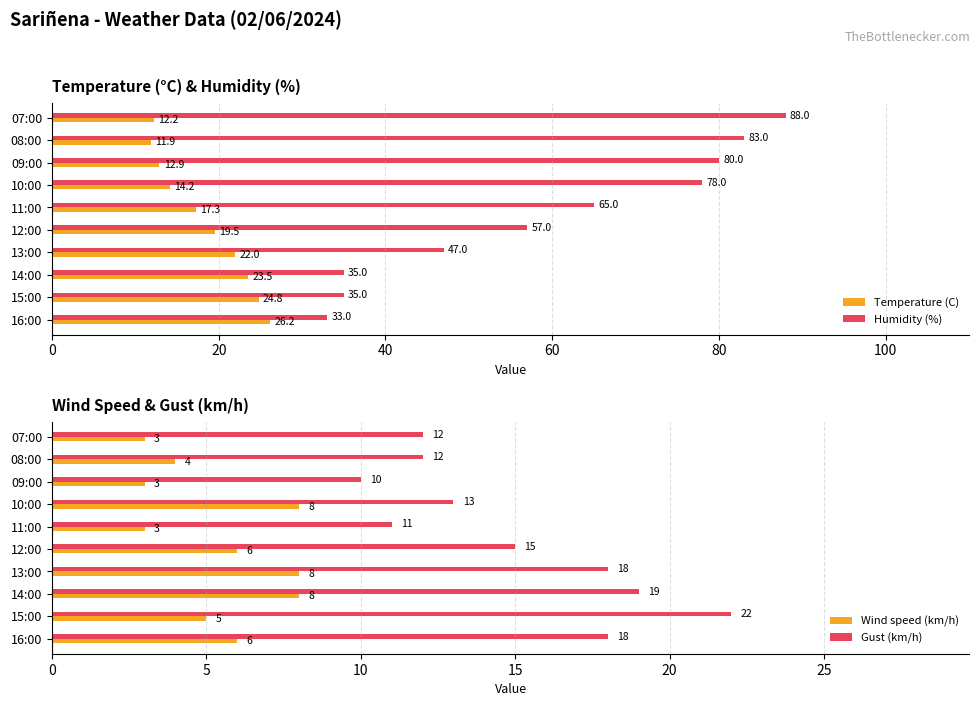

Is the value of Humidity (%) at 08:00 greater than the value of Temperature (C) at 07:00?

Yes